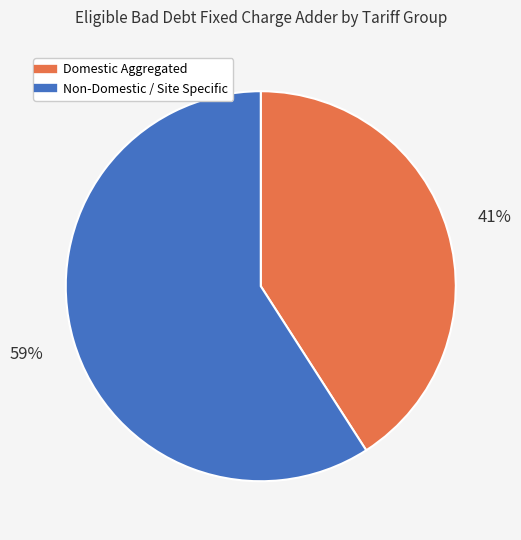

True or false: Domestic Aggregated accounts for 30% of the total.

False